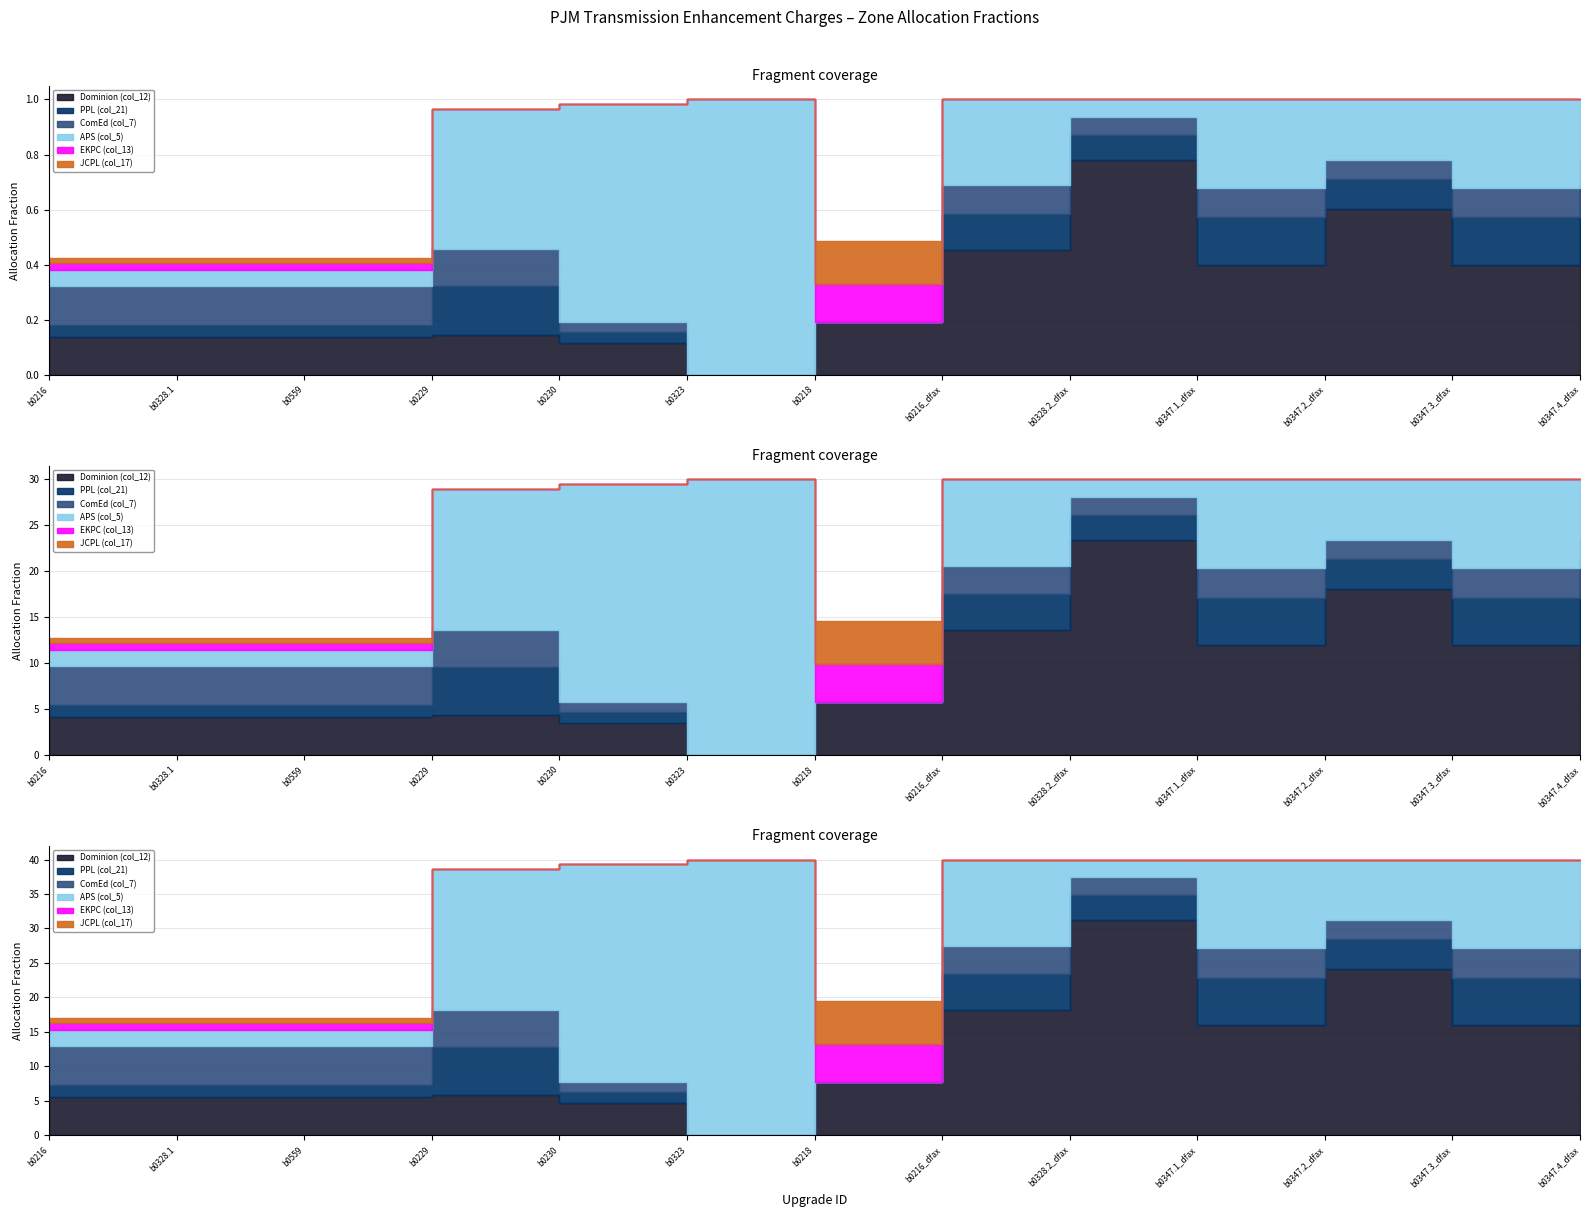

Does the chart have visible grid lines?

Yes